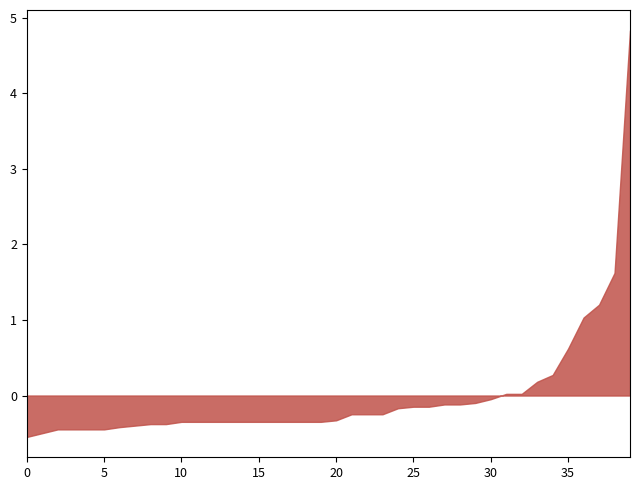

What is the difference between the maximum and minimum values?

5.4